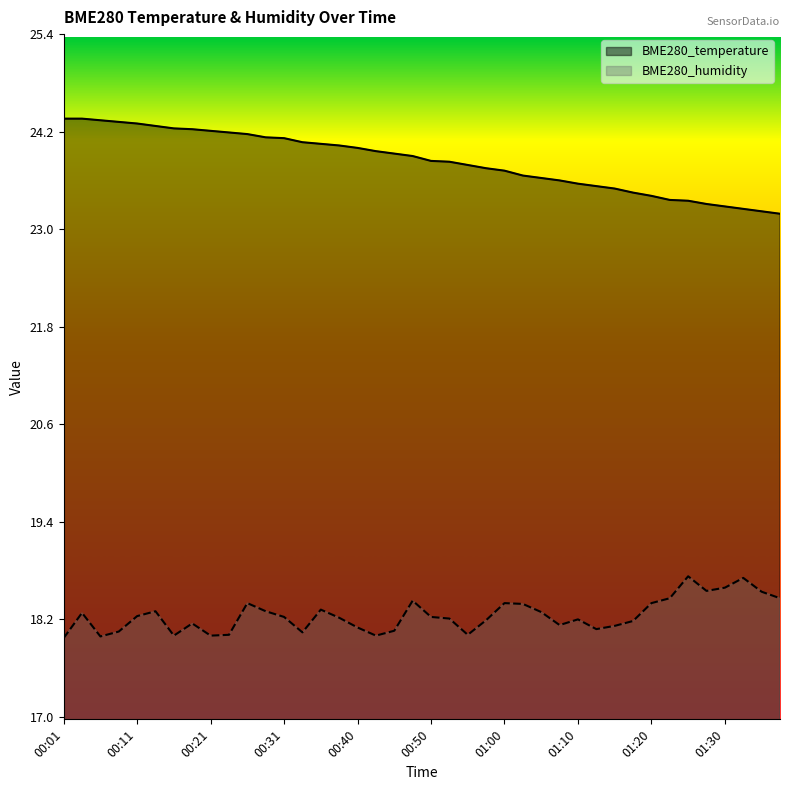

Does the chart have visible grid lines?

No